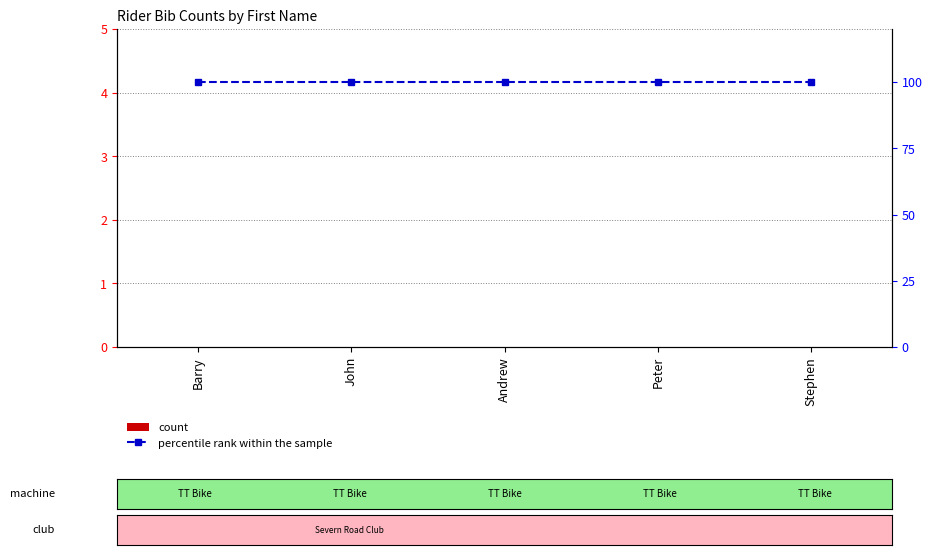

What is the label of the 4th bar from the right?

John